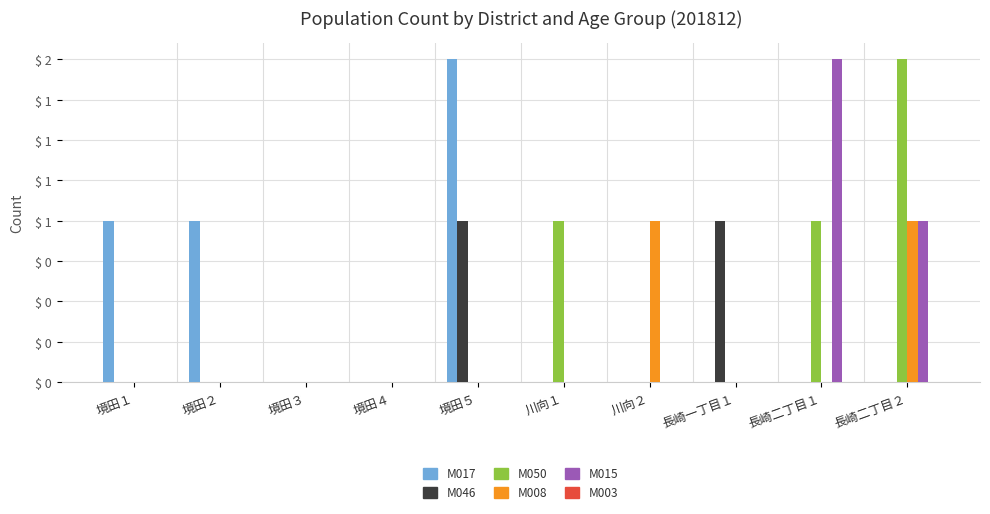

How many bars are there in each group?

6